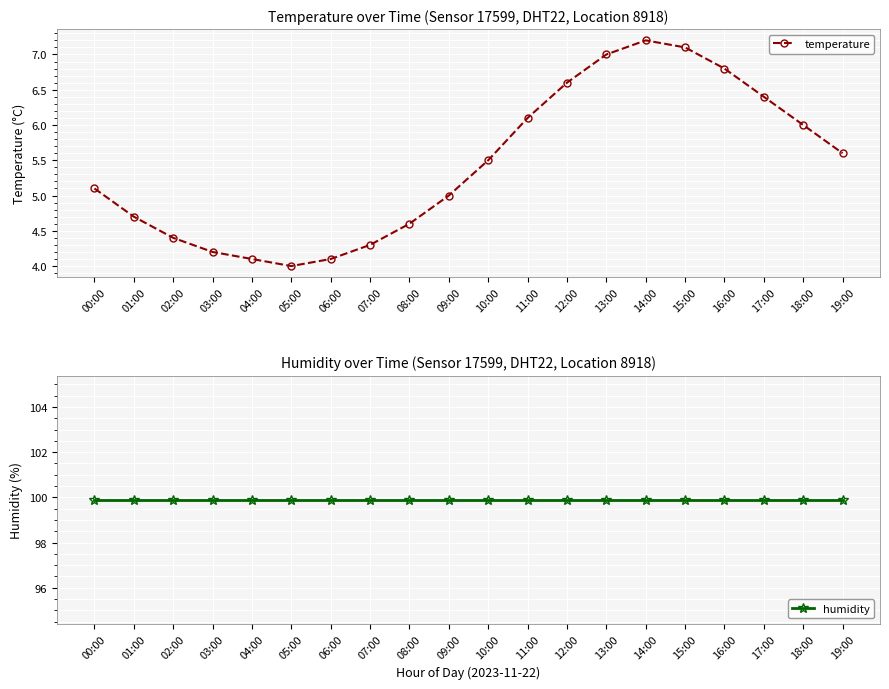

How many lines are shown in the chart?

2